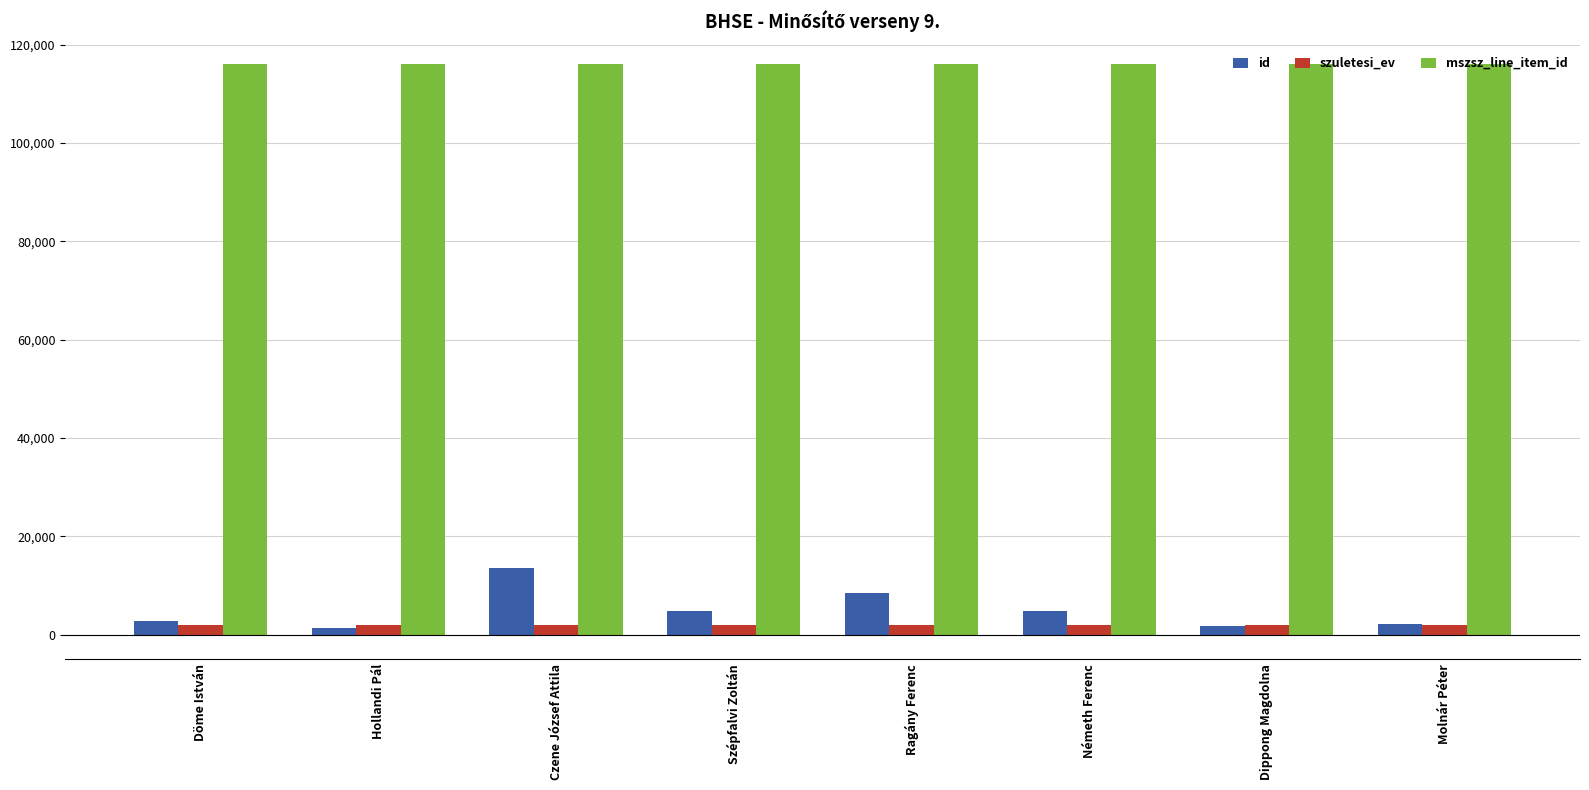

The value of mszsz_line_item_id at Molnár Péter is 116083. True or false?

True